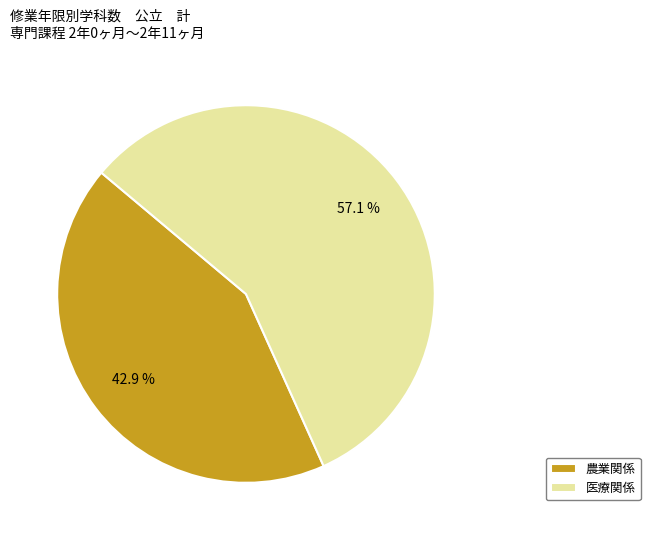

Which has a higher value, 医療関係 or 農業関係?

医療関係